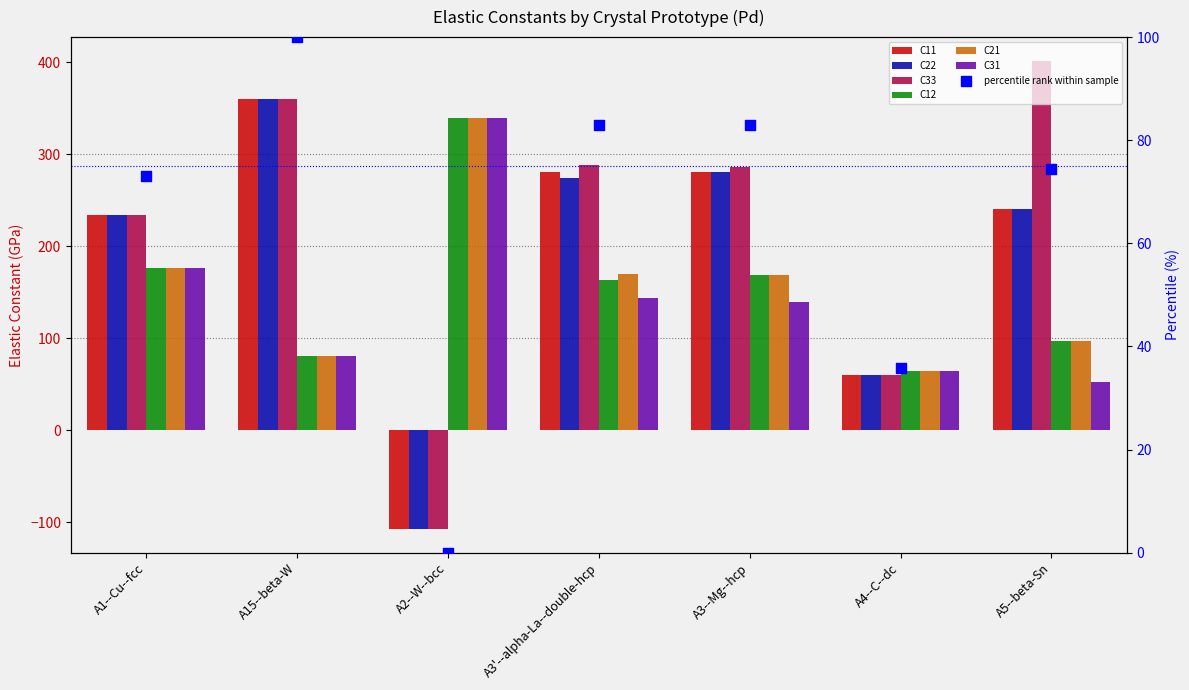

What is the total value across all series at A15--beta-W?

1324.8